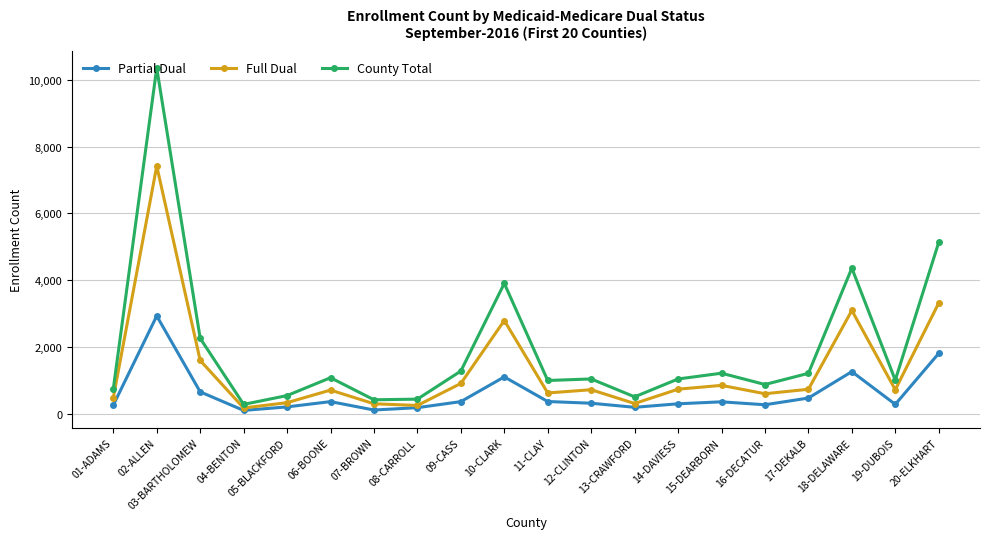

At which label does County Total first exceed 1048?

02-ALLEN